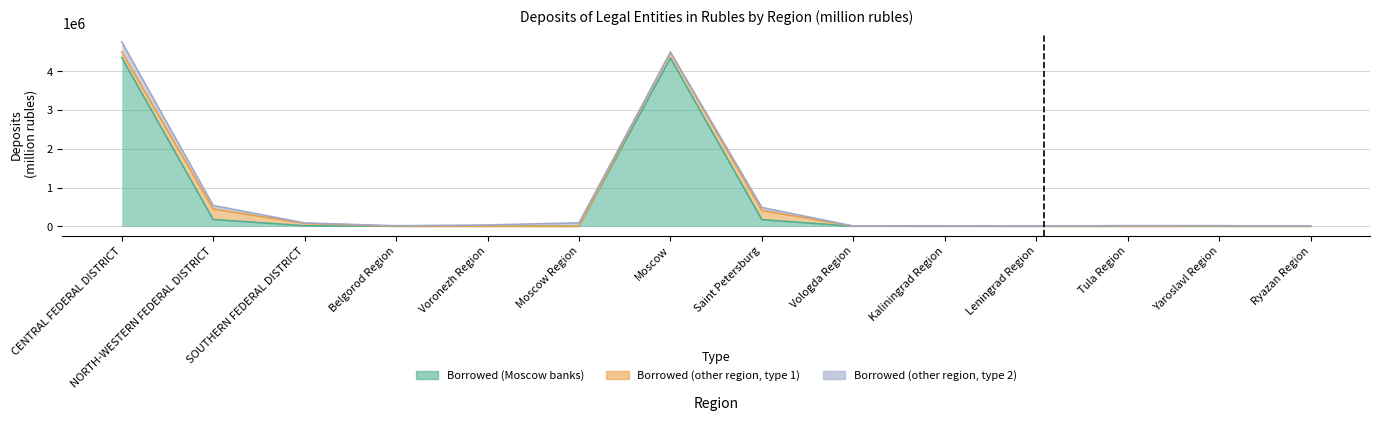

True or false: Borrowed by credit institutions (other regions, same type) has a value of 20 at Moscow Region.

False